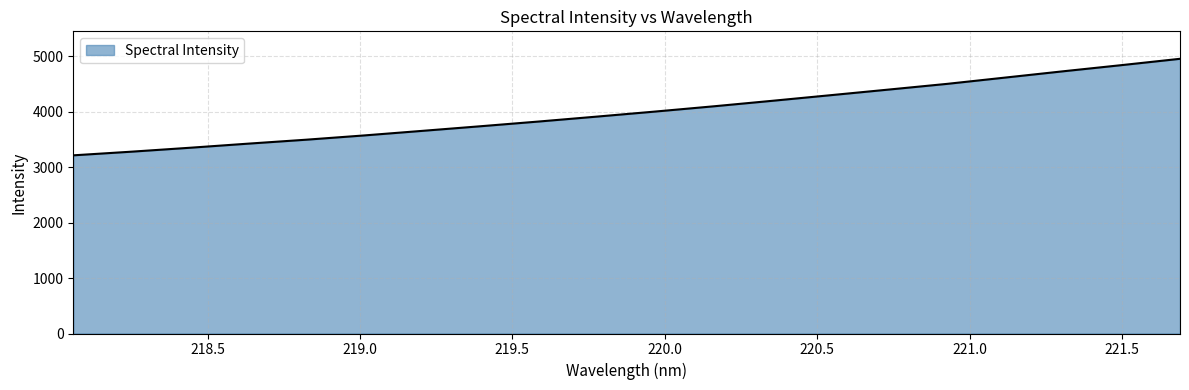

What is the difference between the maximum and minimum values?

1740.0